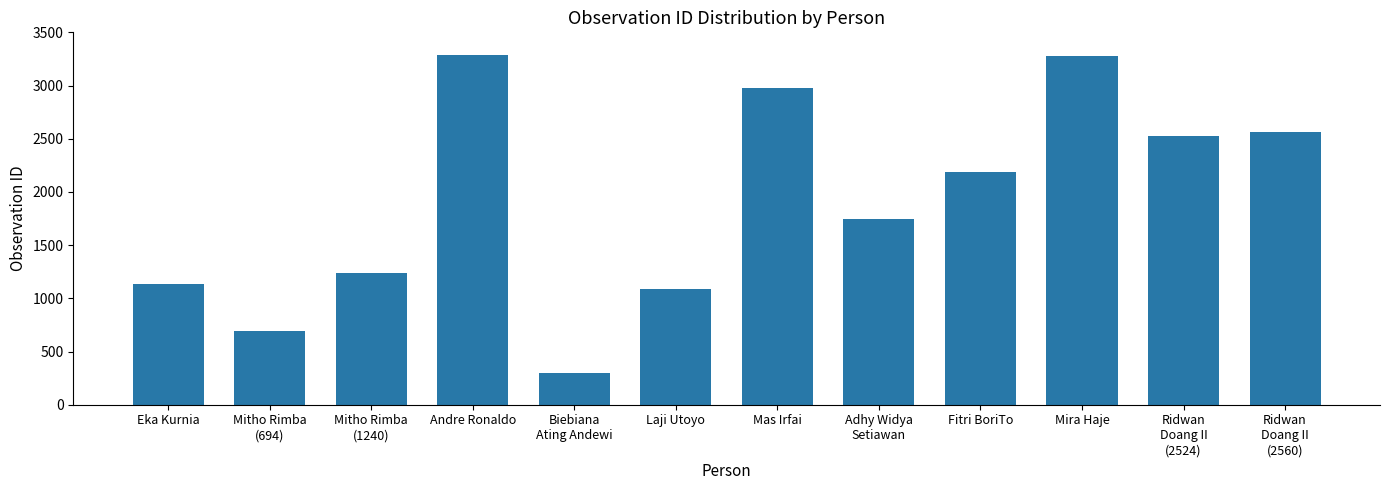

What is the value of the 6th bar from the left?

1088